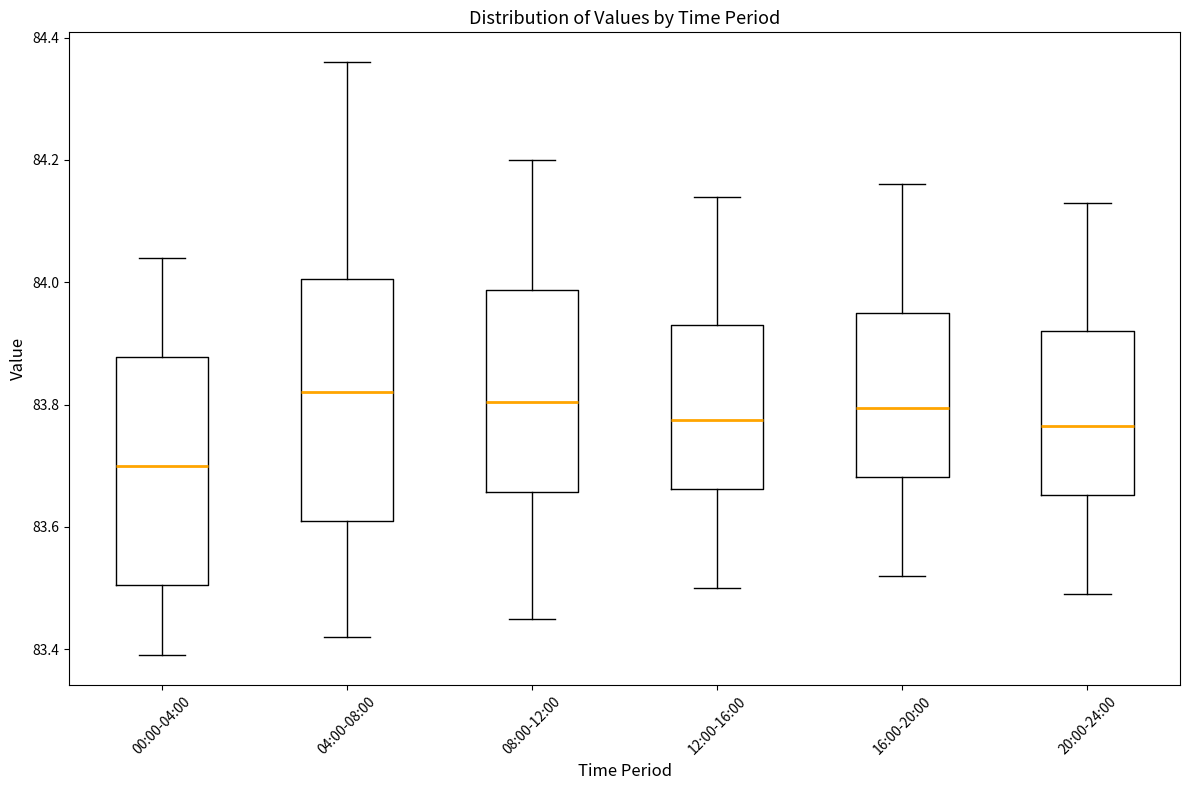

Reading left to right, transcribe this box plot: for each box, give where its median line is, the range the box spans, and where its two whiskers end, as read against the y-axis. The values are not printed on the chart, so give them approximately, as read against the axis.

00:00-04:00: median 83.70, box 83.50 to 83.88, whiskers 83.40 to 84.04
04:00-08:00: median 83.82, box 83.62 to 84.00, whiskers 83.42 to 84.36
08:00-12:00: median 83.80, box 83.66 to 83.98, whiskers 83.46 to 84.20
12:00-16:00: median 83.78, box 83.66 to 83.94, whiskers 83.50 to 84.14
16:00-20:00: median 83.80, box 83.68 to 83.96, whiskers 83.52 to 84.16
20:00-24:00: median 83.76, box 83.66 to 83.92, whiskers 83.50 to 84.14